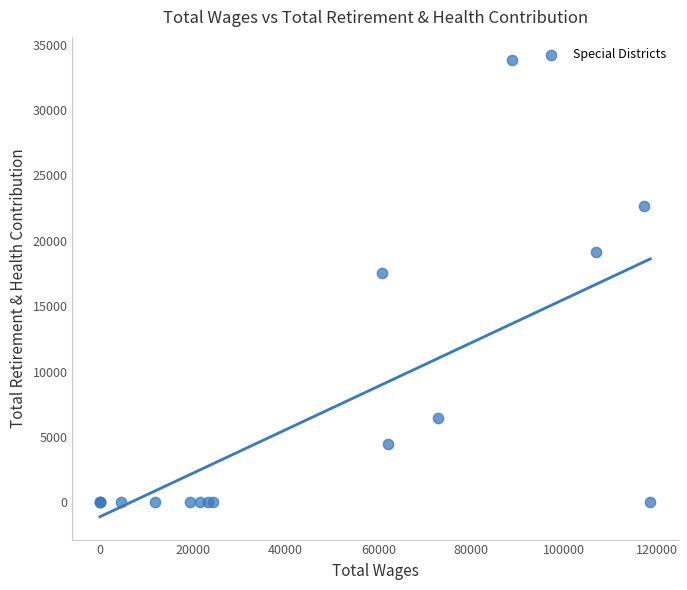

What Y value in the scatter plot is closest to 16926?

17578